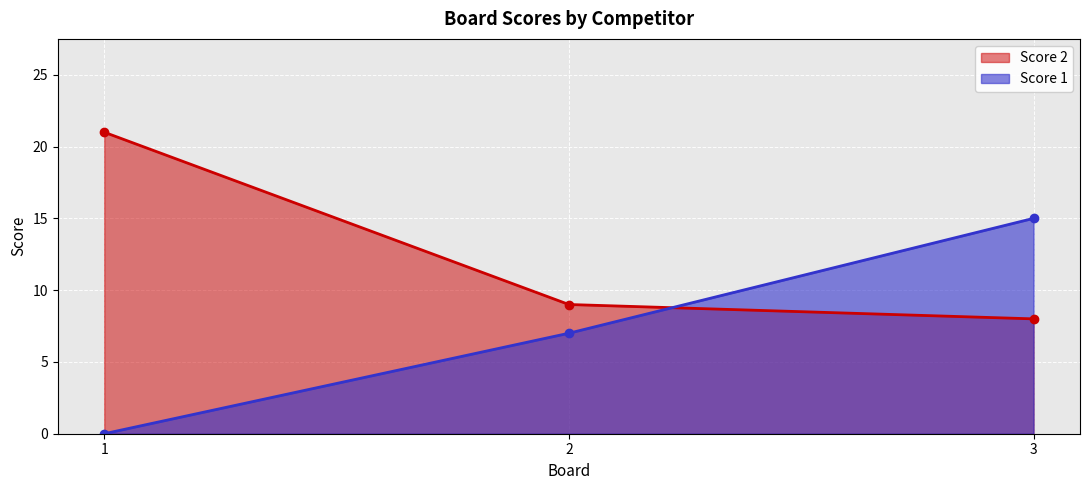

At how many categories does at least one series exceed 20?

1